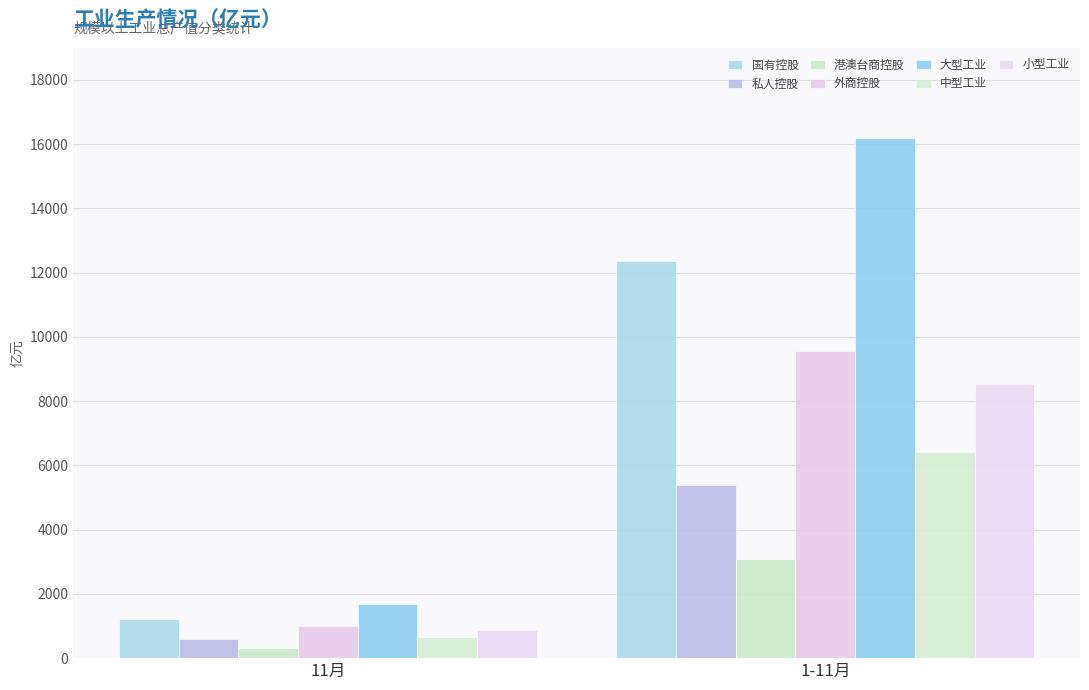

Count the number of data series in this chart.

7